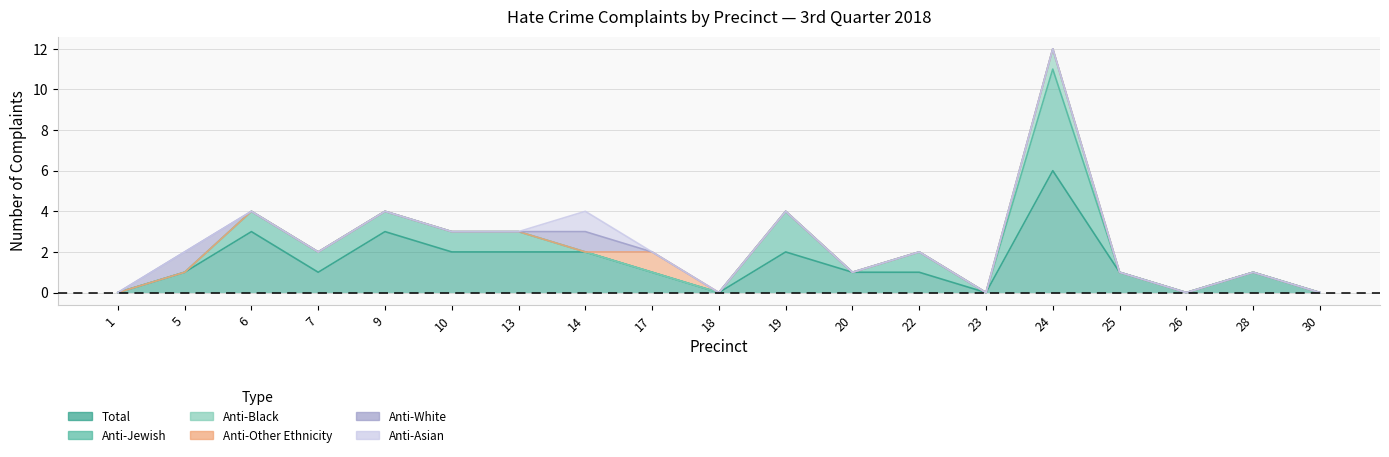

How many interior local peaks does the Total series have?

5